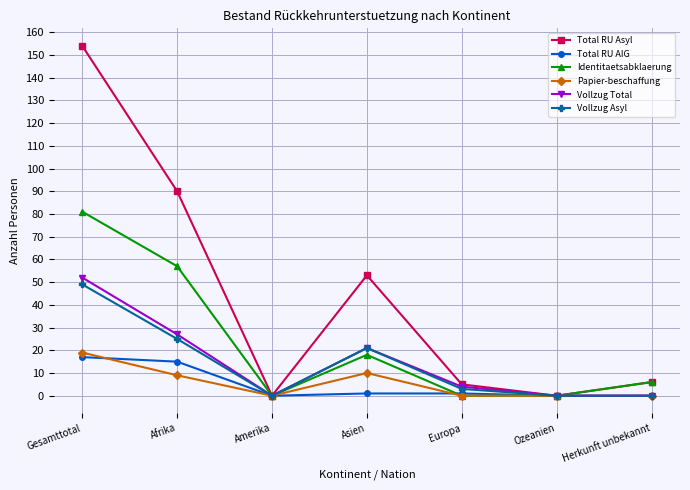

Which series has the largest total across all categories?

Total RU Asyl